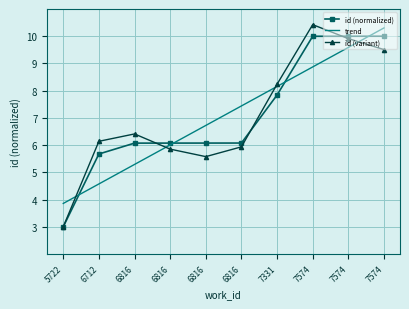

What is the sum of the id (normalized) values at 6712 and 6816?

11.8